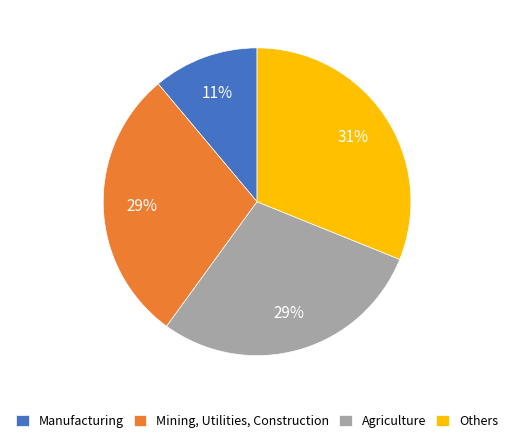

True or false: Agriculture accounts for 29% of the total.

True